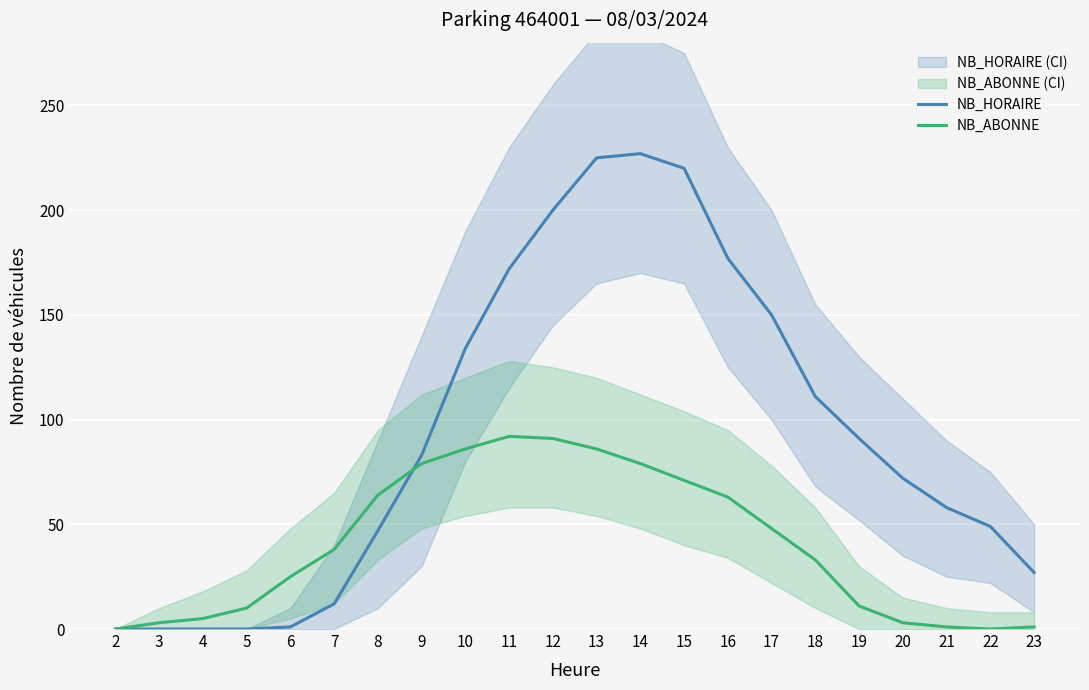

List the labels in order of NB_ABONNE value, largest first.

11, 12, 10, 13, 9, 14, 15, 8, 16, 17, 7, 18, 6, 19, 5, 4, 3, 20, 21, 23, 2, 22